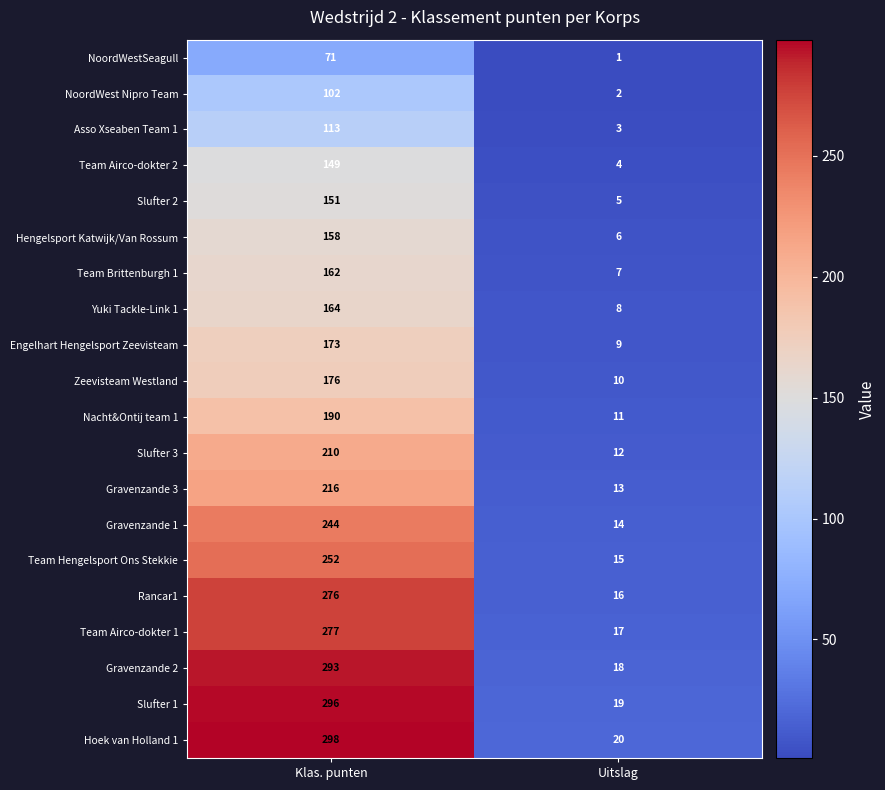

At Klas. punten, list the series in order from largest to smallest.

Hoek van Holland 1, Slufter 1, Gravenzande 2, Team Airco-dokter 1, Rancar1, Team Hengelsport Ons Stekkie, Gravenzande 1, Gravenzande 3, Slufter 3, Nacht&Ontij team 1, Zeevisteam Westland, Engelhart Hengelsport Zeevisteam, Yuki Tackle-Link 1, Team Brittenburgh 1, Hengelsport Katwijk/Van Rossum, Slufter 2, Team Airco-dokter 2, Asso Xseaben Team 1, NoordWest Nipro Team, NoordWestSeagull